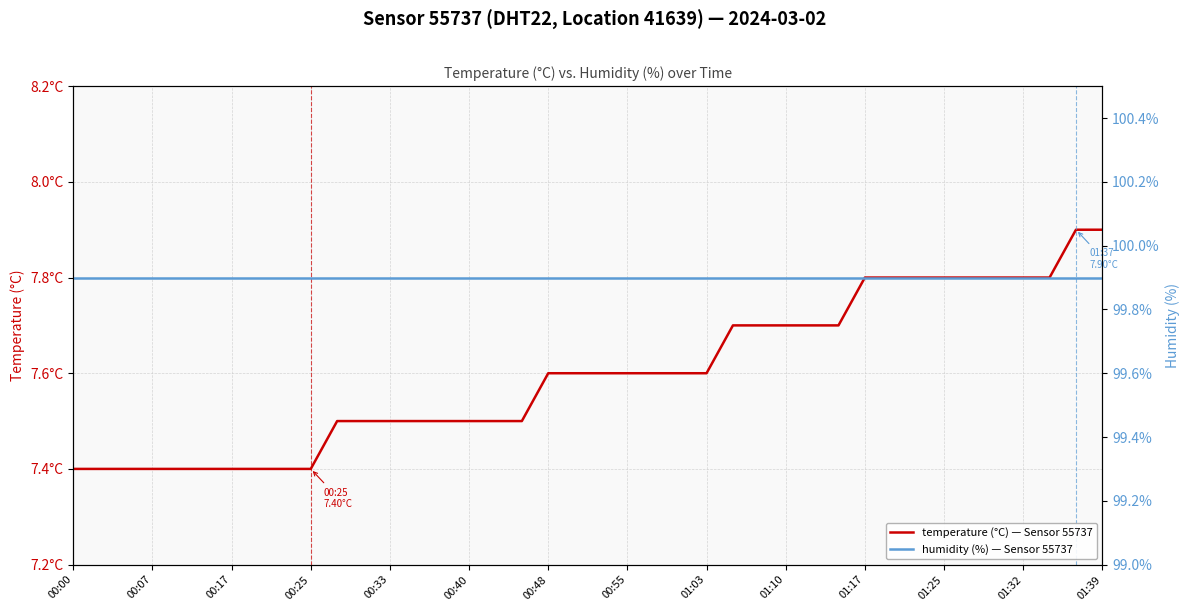

True or false: humidity (%) — Sensor 55737 and temperature (°C) — Sensor 55737 intersect in this chart.

False